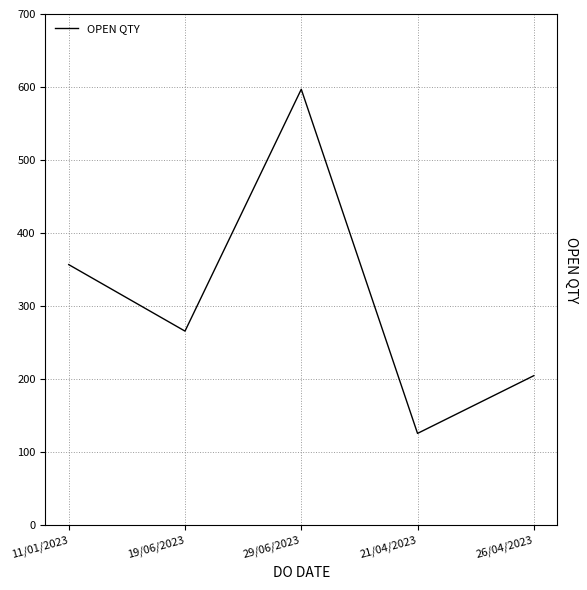

Reading left to right, extract all data points from this chart.

357	266	597	126	205